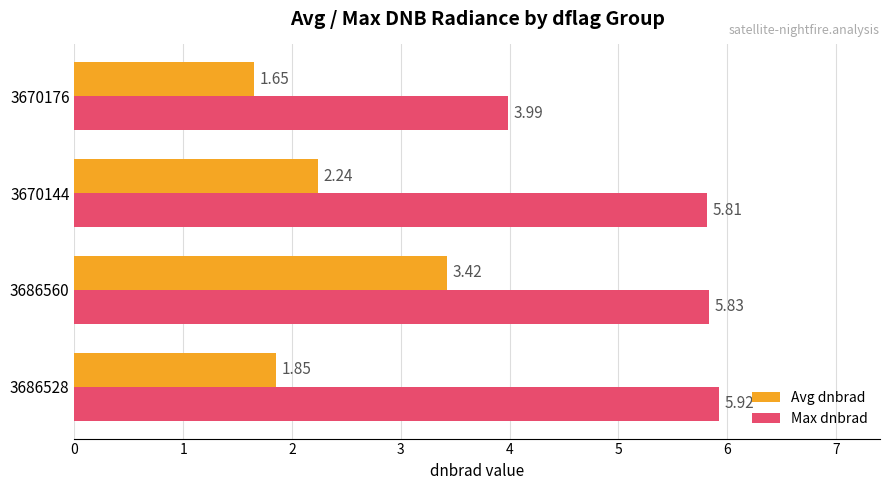

Which series has the largest total across all categories?

Max dnbrad